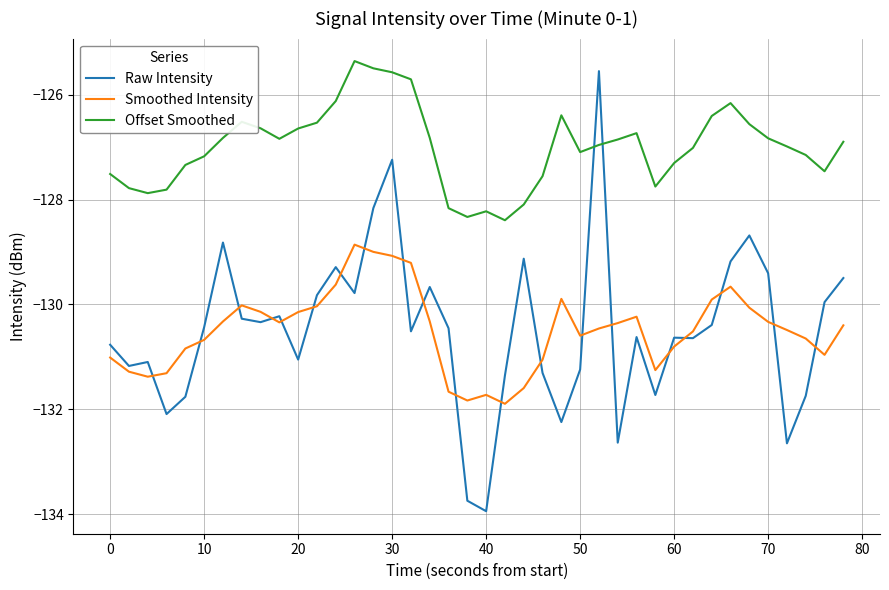

What is the sum of all Raw Intensity values?

-5219.3